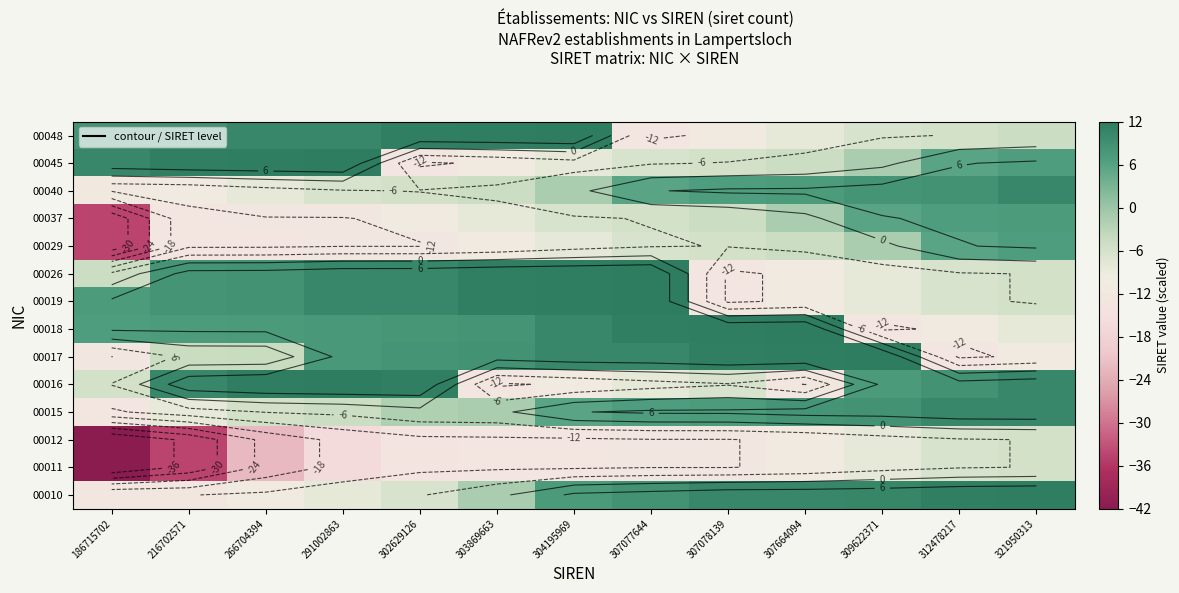

The 00018 series shows -21.1 at 309622371. True or false?

False